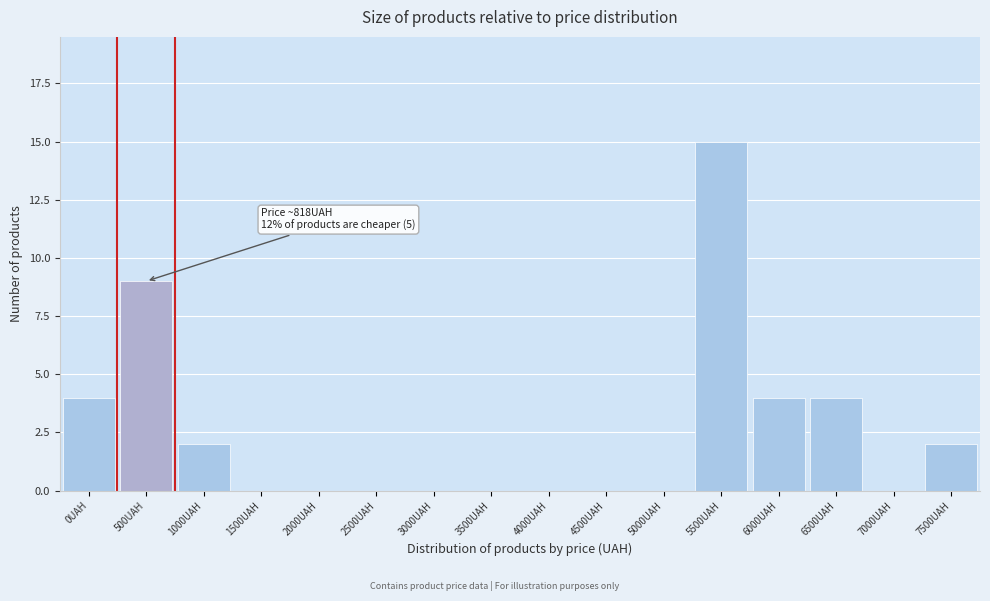

Reading right to left, list all the values displayed in this chart.

7500UAH=2	7000UAH=0	6500UAH=4	6000UAH=4	5500UAH=15	5000UAH=0	4500UAH=0	4000UAH=0	3500UAH=0	3000UAH=0	2500UAH=0	2000UAH=0	1500UAH=0	1000UAH=2	500UAH=9	0UAH=4